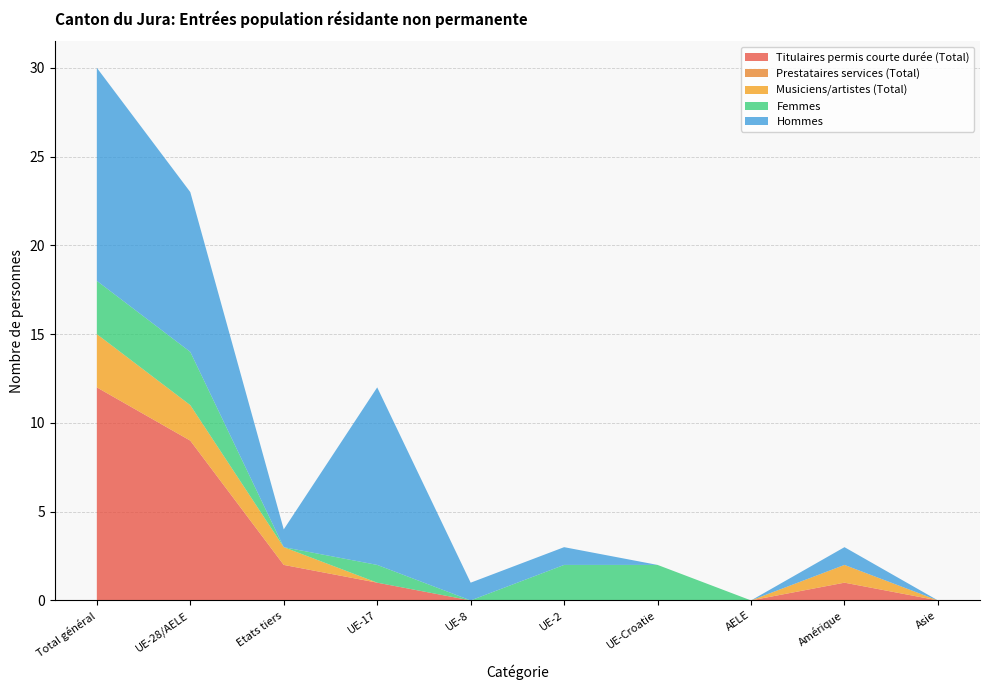

Reading left to right, transcribe all the data shown in this chart.

Titulaires permis courte durée (Total): Total général=12	UE-28/AELE=9	Etats tiers=2	UE-17=1	UE-8=0	UE-2=0	UE-Croatie=0	AELE=0	Amérique=1	Asie=0
Prestataires services (Total): Total général=0	UE-28/AELE=0	Etats tiers=0	UE-17=0	UE-8=0	UE-2=0	UE-Croatie=0	AELE=0	Amérique=0	Asie=0
Musiciens/artistes (Total): Total général=3	UE-28/AELE=2	Etats tiers=1	UE-17=0	UE-8=0	UE-2=0	UE-Croatie=0	AELE=0	Amérique=1	Asie=0
Femmes: Total général=3	UE-28/AELE=3	Etats tiers=0	UE-17=1	UE-8=0	UE-2=2	UE-Croatie=2	AELE=0	Amérique=0	Asie=0
Hommes: Total général=12	UE-28/AELE=9	Etats tiers=1	UE-17=10	UE-8=1	UE-2=1	UE-Croatie=0	AELE=0	Amérique=1	Asie=0